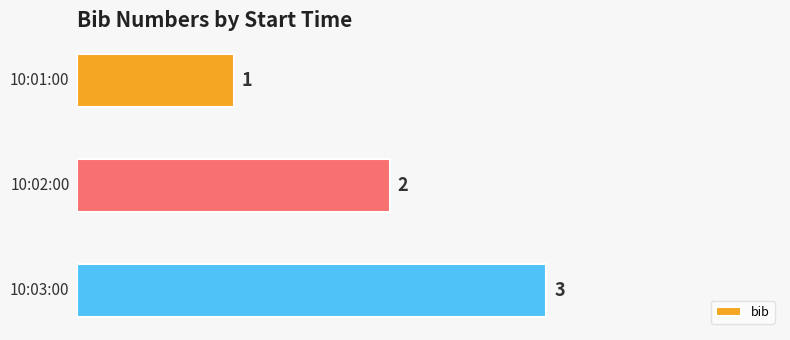

Count the values in the range 1 to 3.

3